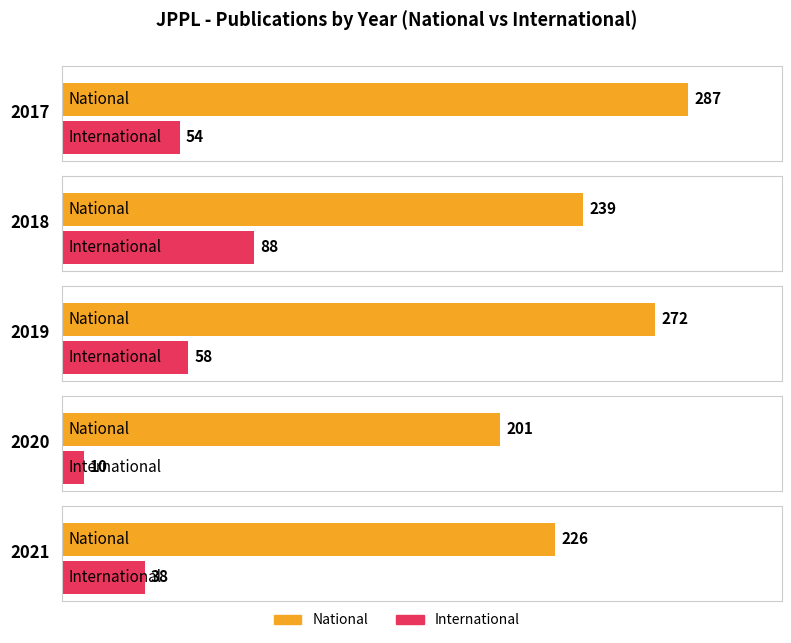

How many bars are there in each group?

2